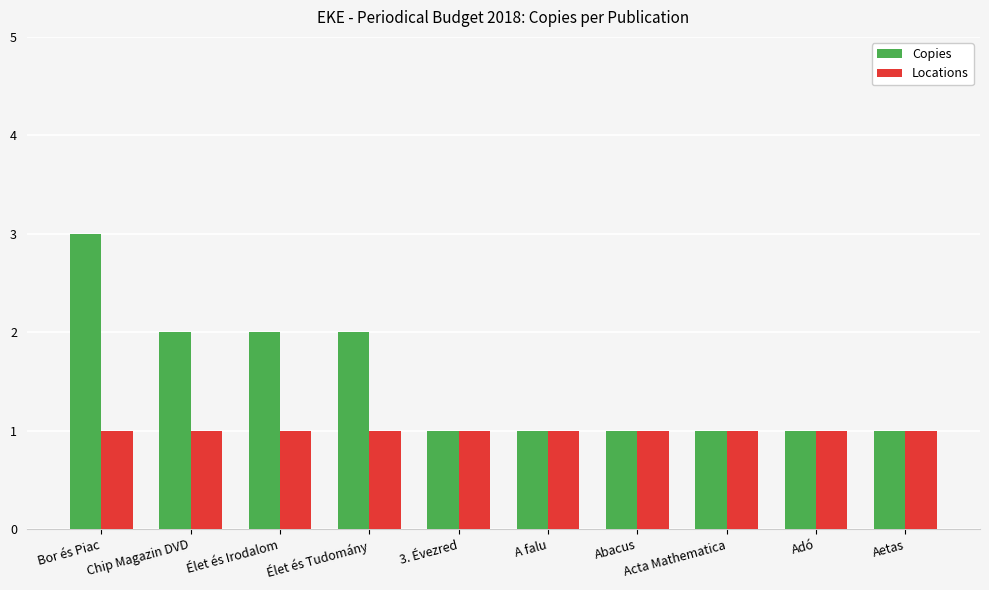

Reading left to right, extract all data points from this chart.

Copies: 3	2	2	2	1	1	1	1	1	1
Locations: 1	1	1	1	1	1	1	1	1	1